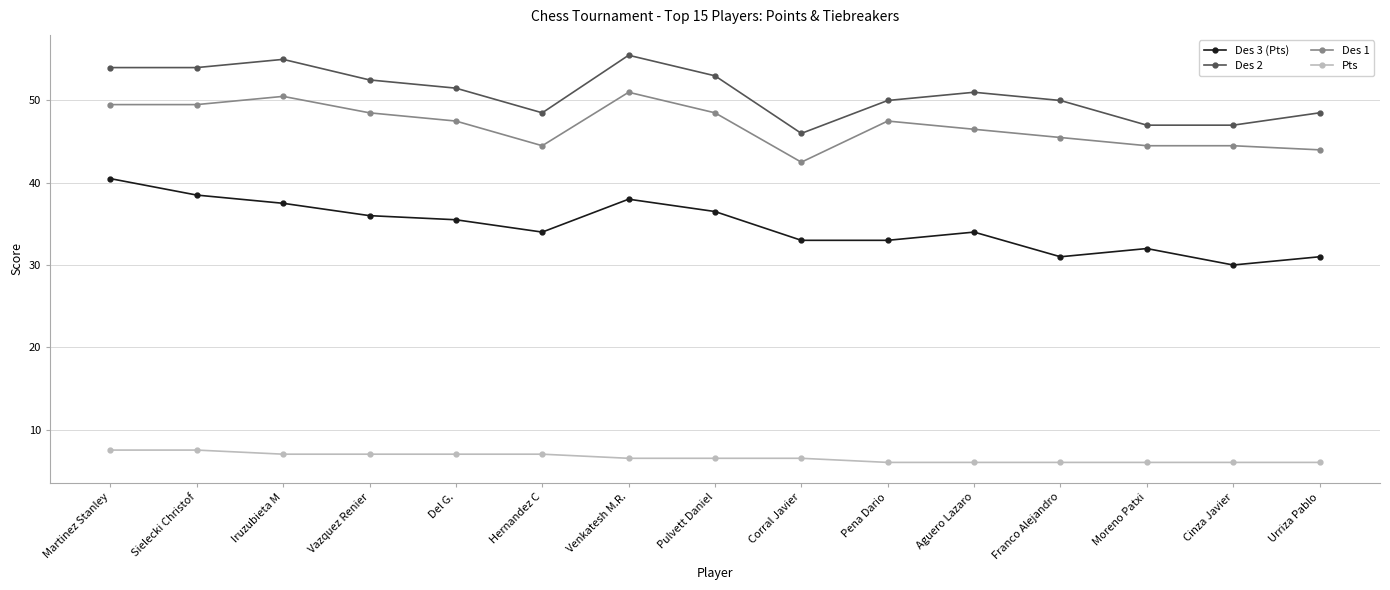

Reading left to right, transcribe all the data shown in this chart.

Des 3 (Pts): 40.5	38.5	37.5	36.0	35.5	34.0	38.0	36.5	33.0	33.0	34.0	31.0	32.0	30.0	31.0
Des 2: 54.0	54.0	55.0	52.5	51.5	48.5	55.5	53.0	46.0	50.0	51.0	50.0	47.0	47.0	48.5
Des 1: 49.5	49.5	50.5	48.5	47.5	44.5	51.0	48.5	42.5	47.5	46.5	45.5	44.5	44.5	44.0
Pts: 7.5	7.5	7.0	7.0	7.0	7.0	6.5	6.5	6.5	6.0	6.0	6.0	6.0	6.0	6.0